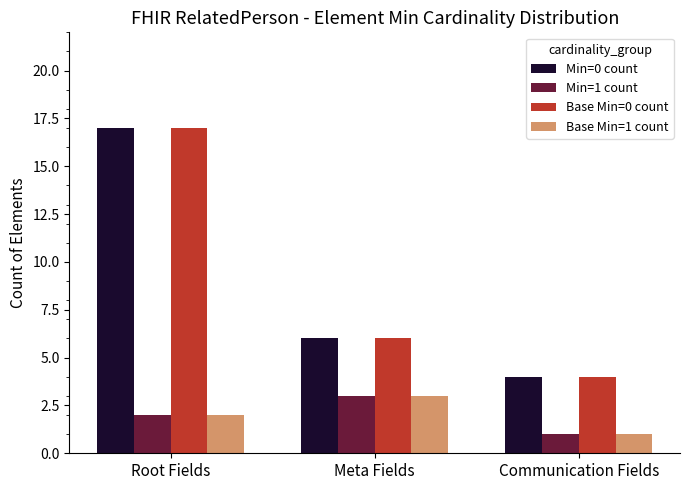

Reading left to right, extract all data points from this chart.

Min=0 count: Root Fields=17	Meta Fields=6	Communication Fields=4
Min=1 count: Root Fields=2	Meta Fields=3	Communication Fields=1
Base Min=0 count: Root Fields=17	Meta Fields=6	Communication Fields=4
Base Min=1 count: Root Fields=2	Meta Fields=3	Communication Fields=1